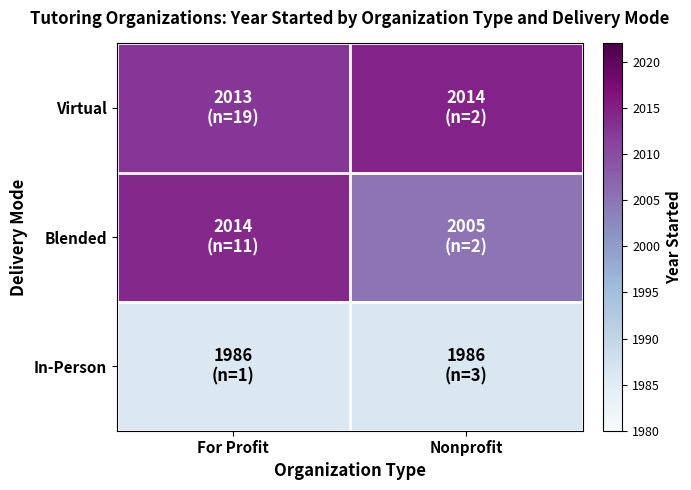

Rank the series by their maximum value, from lowest to highest.

In-Person, Blended, Virtual